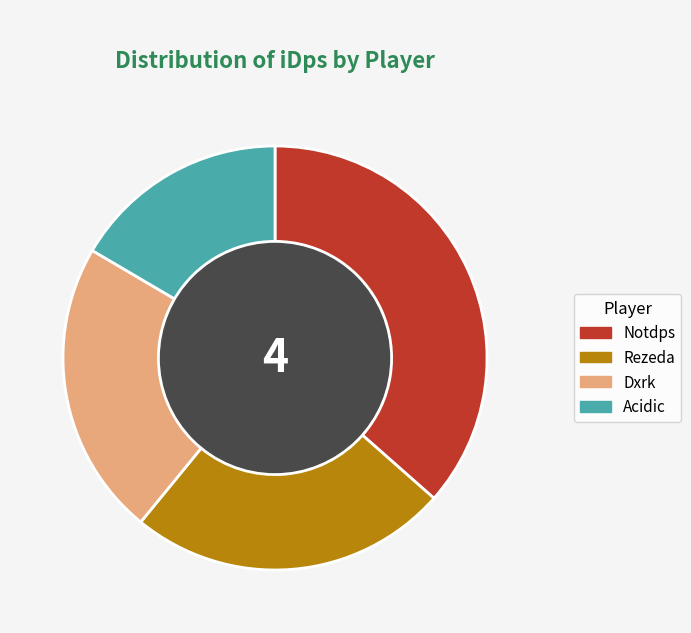

Does Notdps account for over 50% of the chart?

No